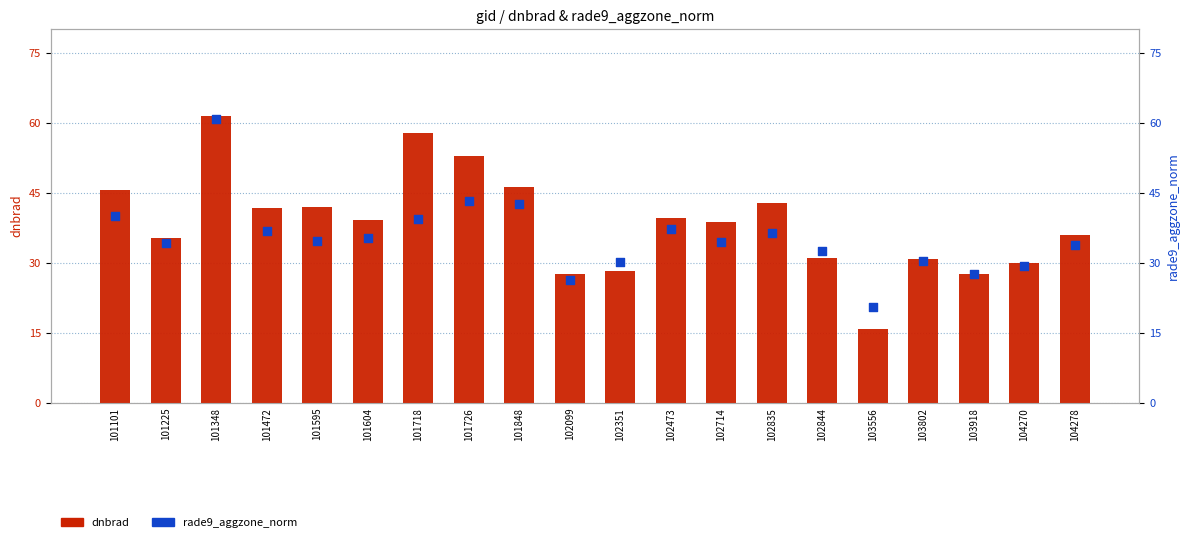

Which series has the largest total across all categories?

dnbrad